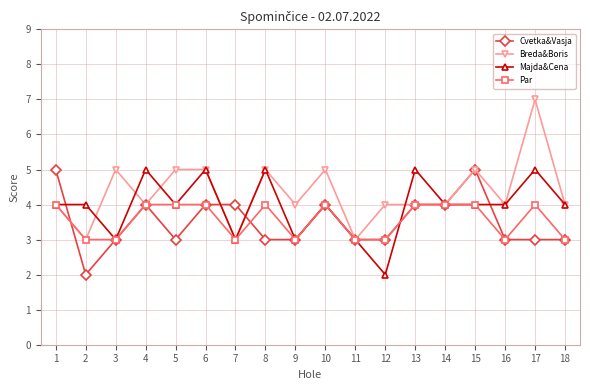

Does the chart have visible grid lines?

Yes